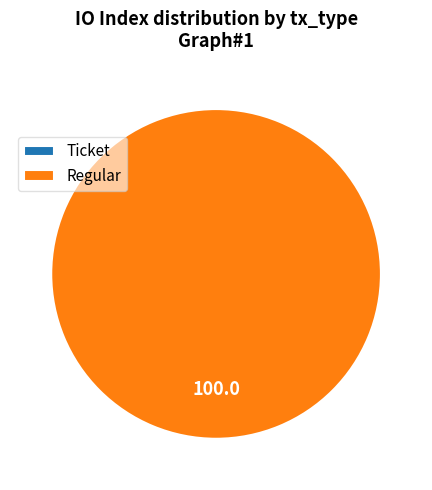

Which slice is the smallest?

Ticket